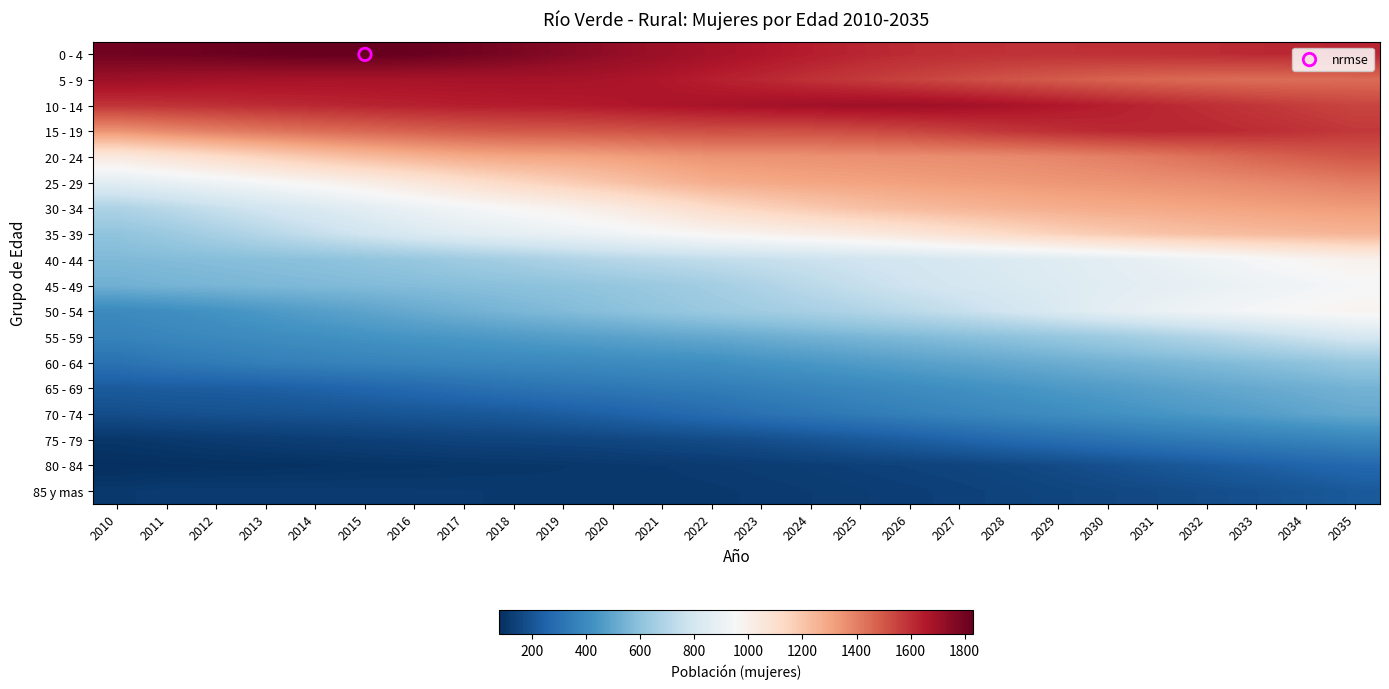

Which series has the largest total across all categories?

0 - 4